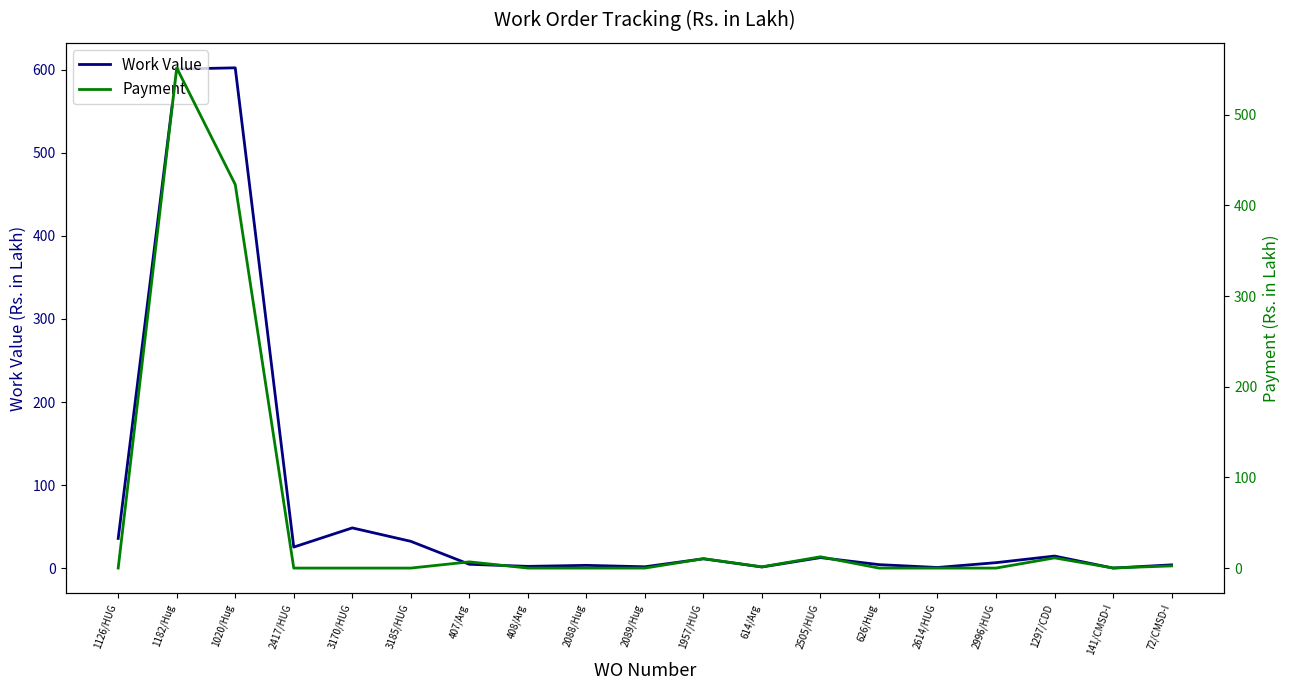

What is the label of the 17th point from the right?

1020/Hug